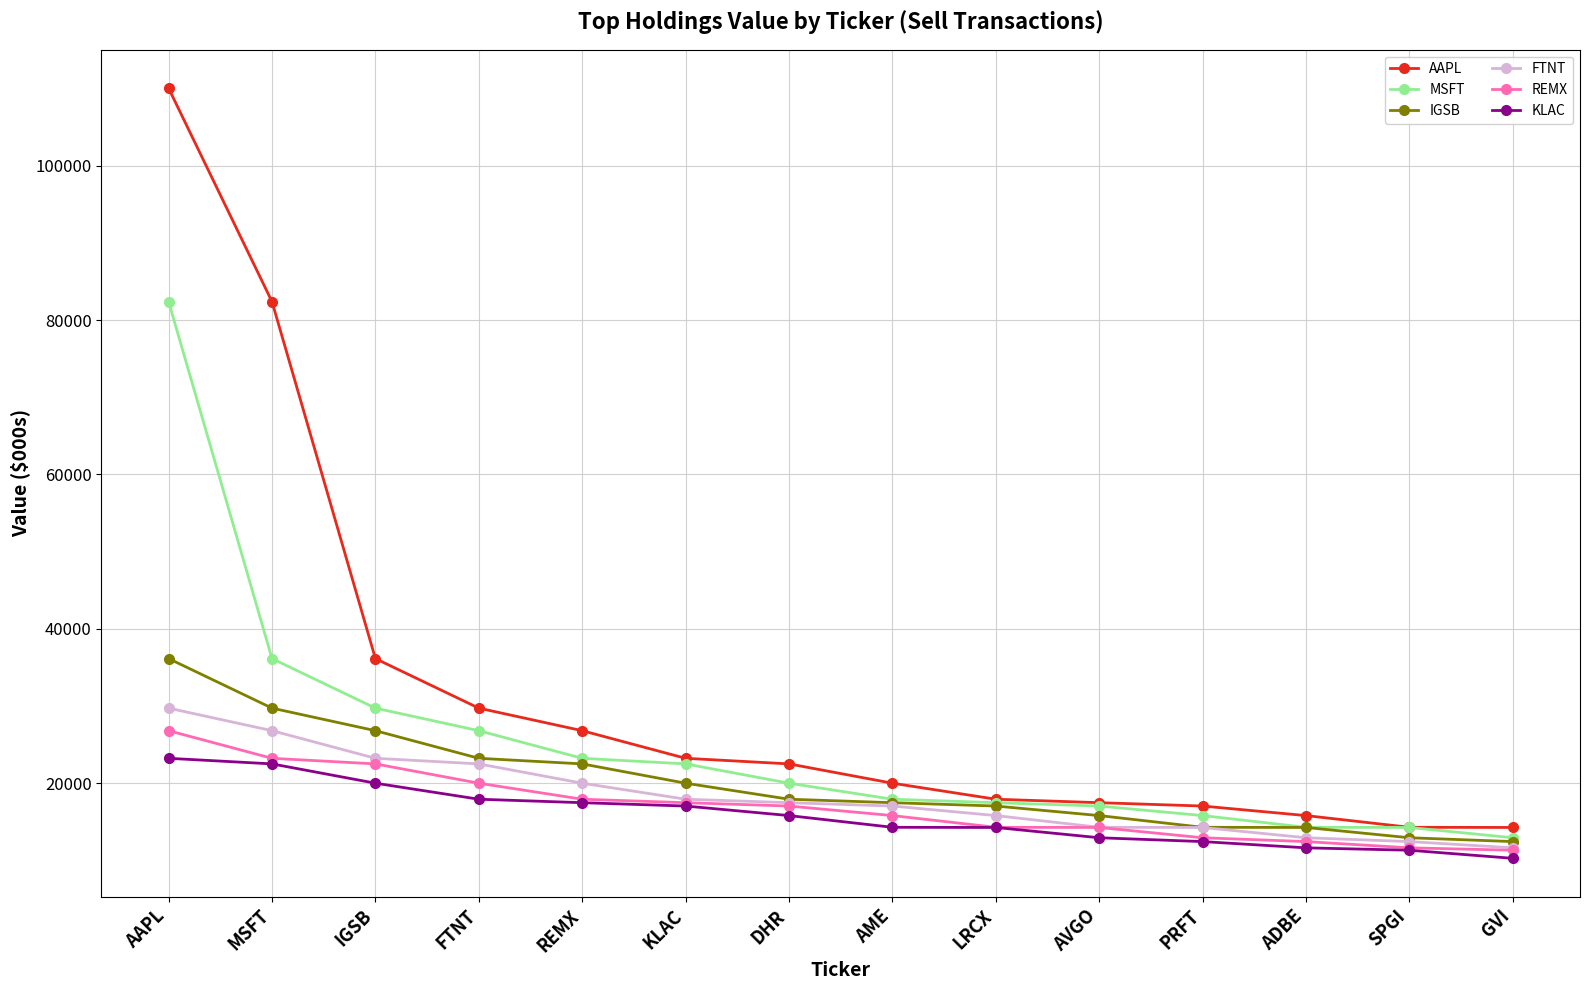

Is it true that IGSB equals 22512 at REMX?

True